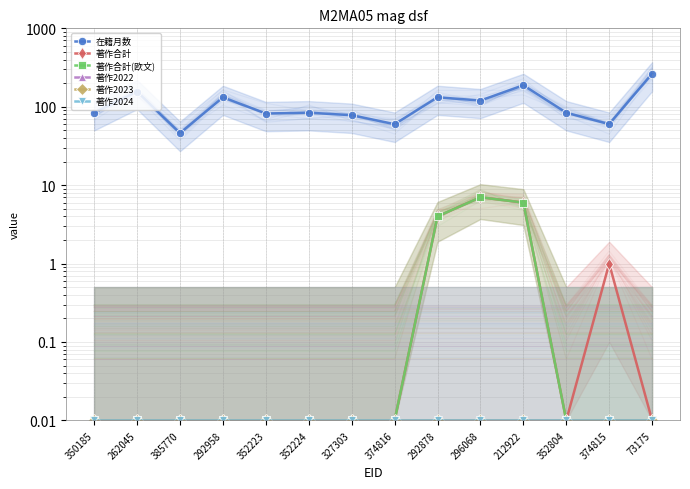

Reading left to right, what are all the values shown in this chart?

在籍月数: 84.0	156.0	46.0	132.0	82.0	84.0	78.0	60.0	132.0	120.0	188.0	84.0	60.0	264.0
著作合計: 0.0	0.0	0.0	0.0	0.0	0.0	0.0	0.0	4.0	7.0	6.0	0.0	1.0	0.0
著作合計(欧文): 0.0	0.0	0.0	0.0	0.0	0.0	0.0	0.0	4.0	7.0	6.0	0.0	0.0	0.0
著作2022: 0.0	0.0	0.0	0.0	0.0	0.0	0.0	0.0	0.0	0.0	0.0	0.0	0.0	0.0
著作2023: 0.0	0.0	0.0	0.0	0.0	0.0	0.0	0.0	0.0	0.0	0.0	0.0	0.0	0.0
著作2024: 0.0	0.0	0.0	0.0	0.0	0.0	0.0	0.0	0.0	0.0	0.0	0.0	0.0	0.0